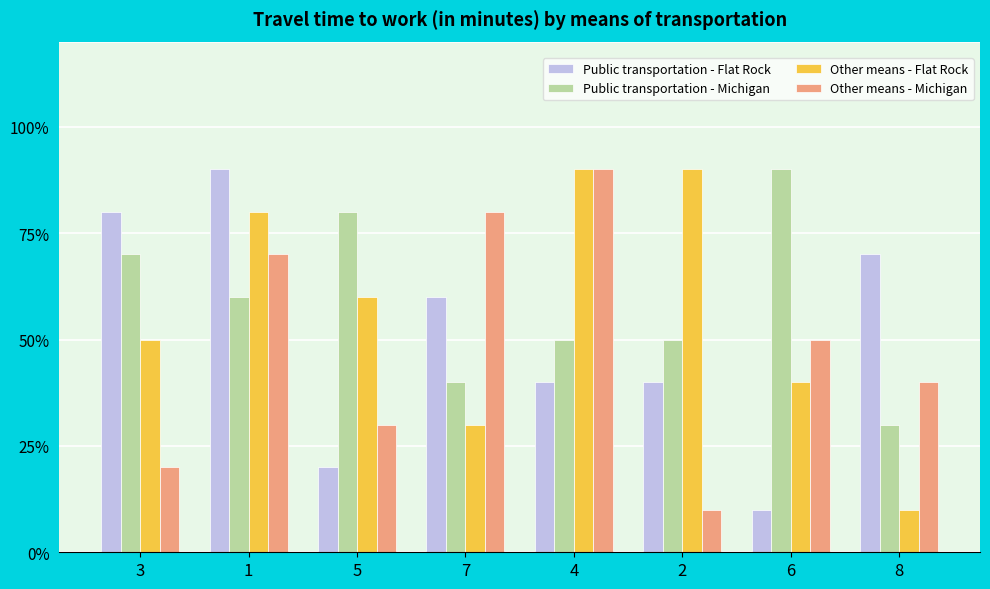

True or false: Public transportation - Michigan has a value of 8 at 5.

True